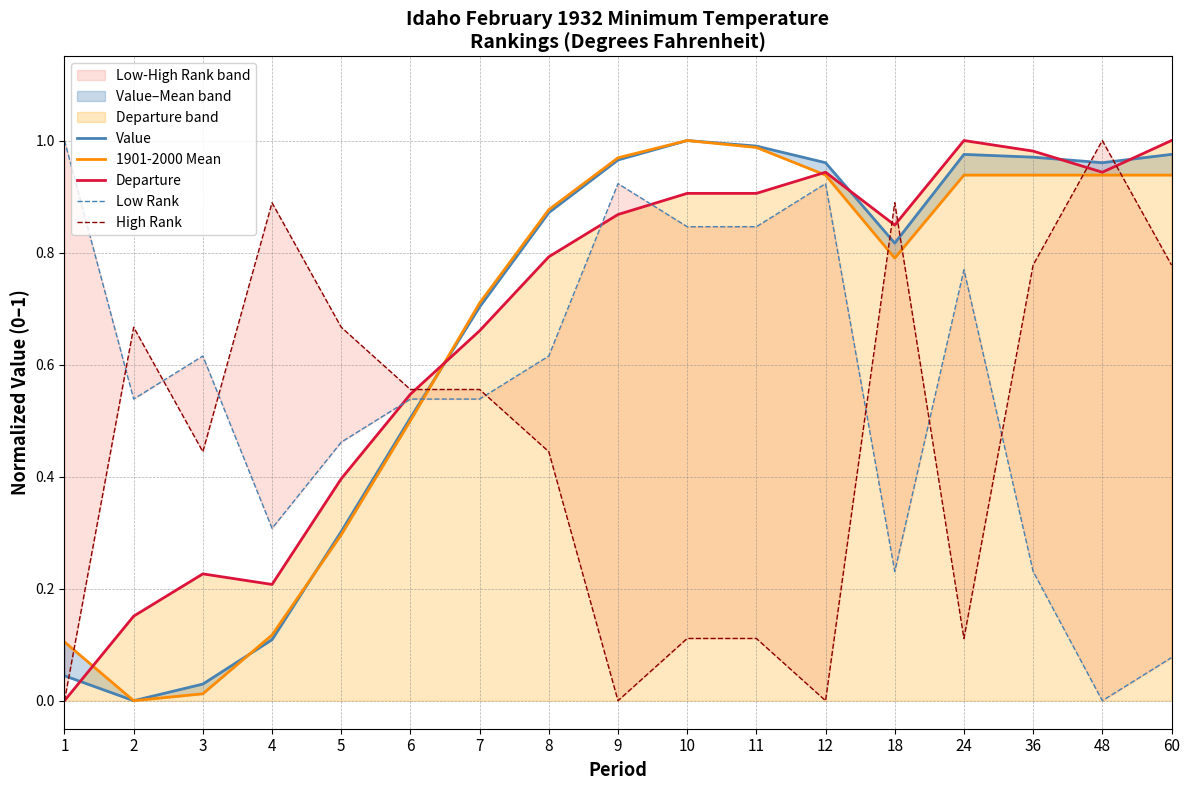

Which series has the largest range (max minus min)?

Value